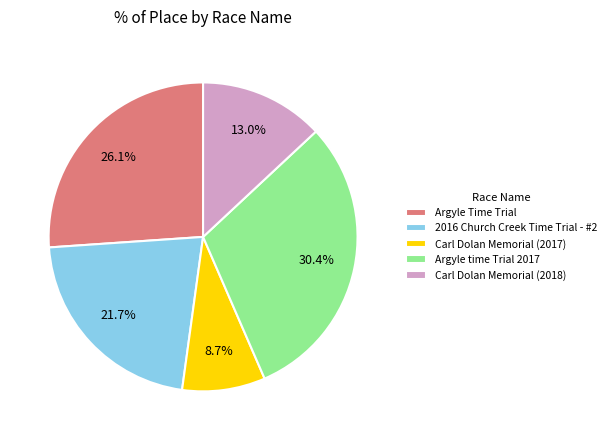

Count the number of slices in the pie.

5